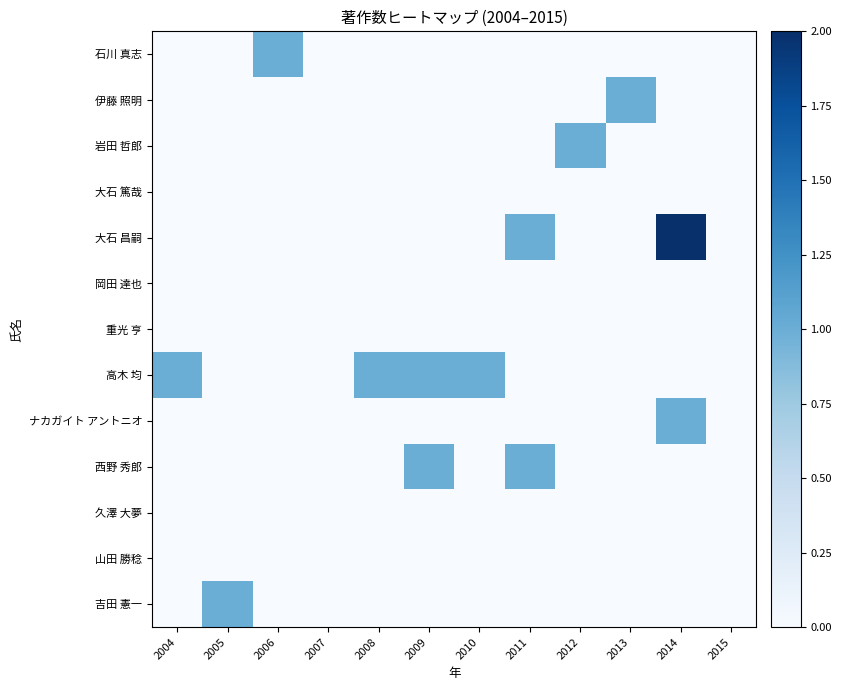

What is the total value across all series at 2008?

1